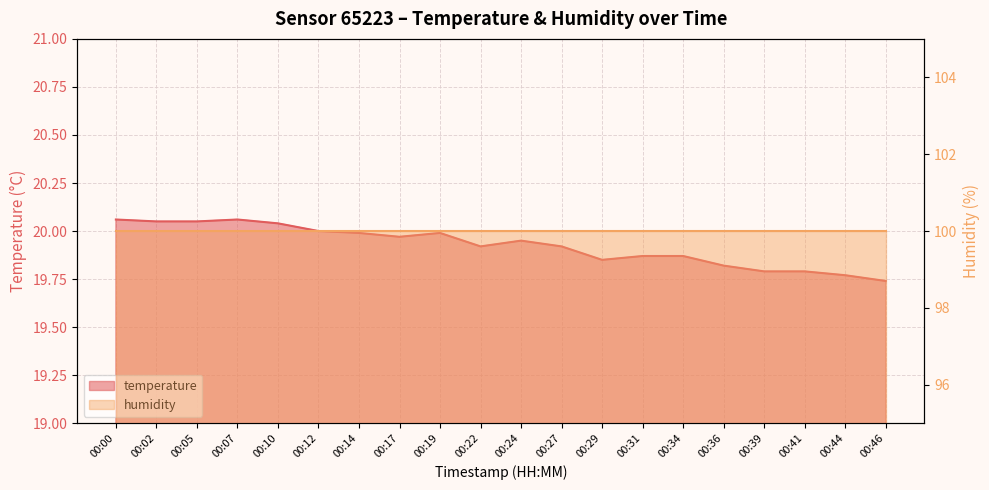

At which label is the value closest to 19?

00:46